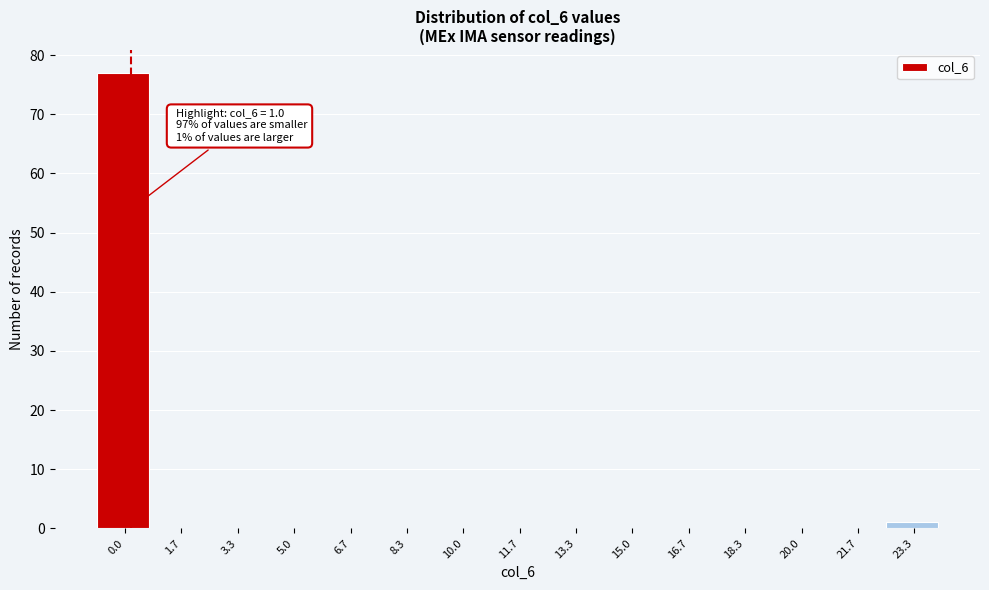

Reading left to right, extract all data points from this chart.

0.0=77	1.7=0	3.3=0	5.0=0	6.7=0	8.3=0	10.0=0	11.7=0	13.3=0	15.0=0	16.7=0	18.3=0	20.0=0	21.7=0	23.3=1